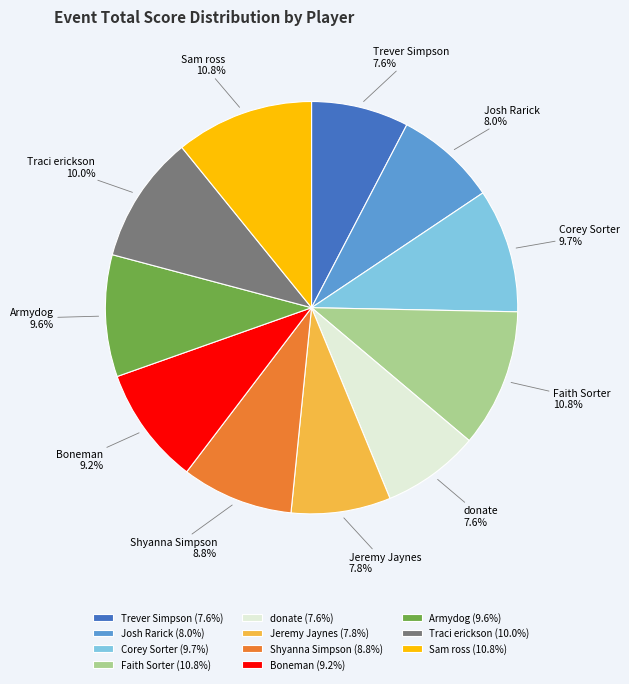

How many segments does this pie chart have?

11